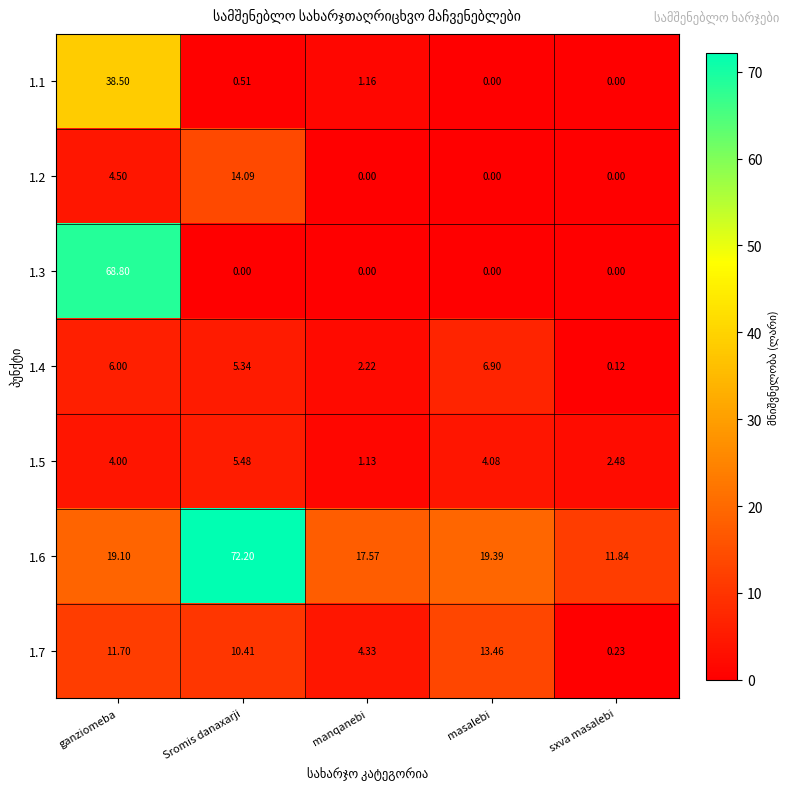

Is the value of 1.7 at ganziomeba greater than the value of 1.3 at masalebi?

Yes